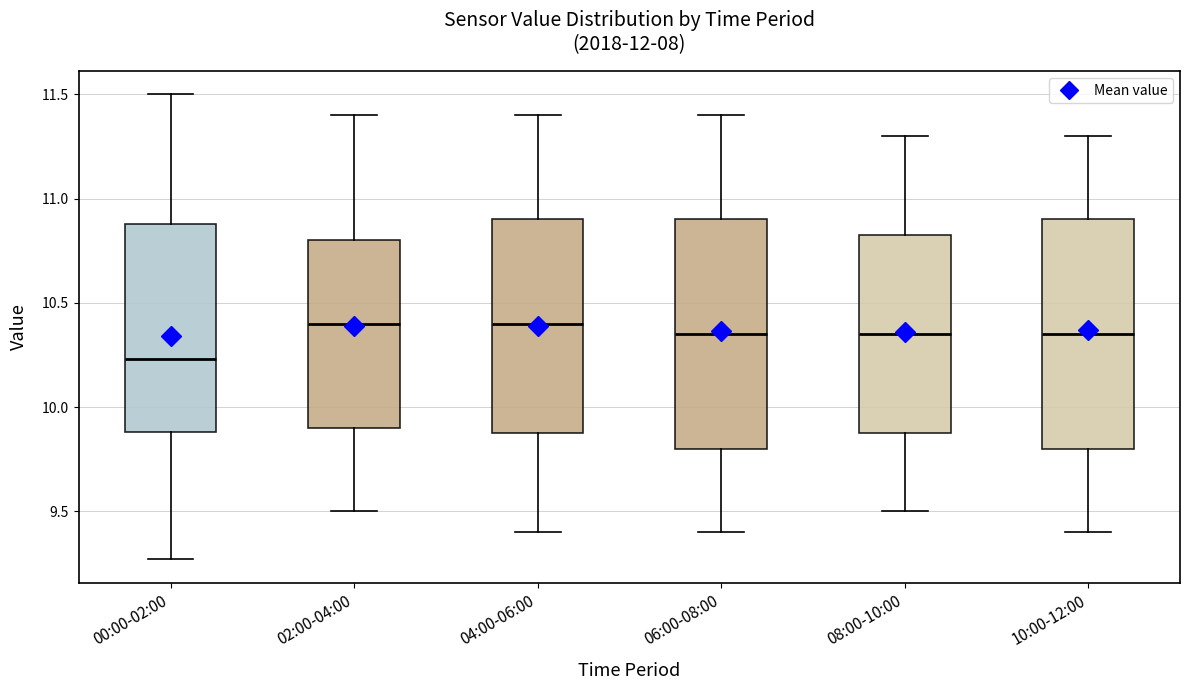

Which box has the lowest median line?

00:00-02:00